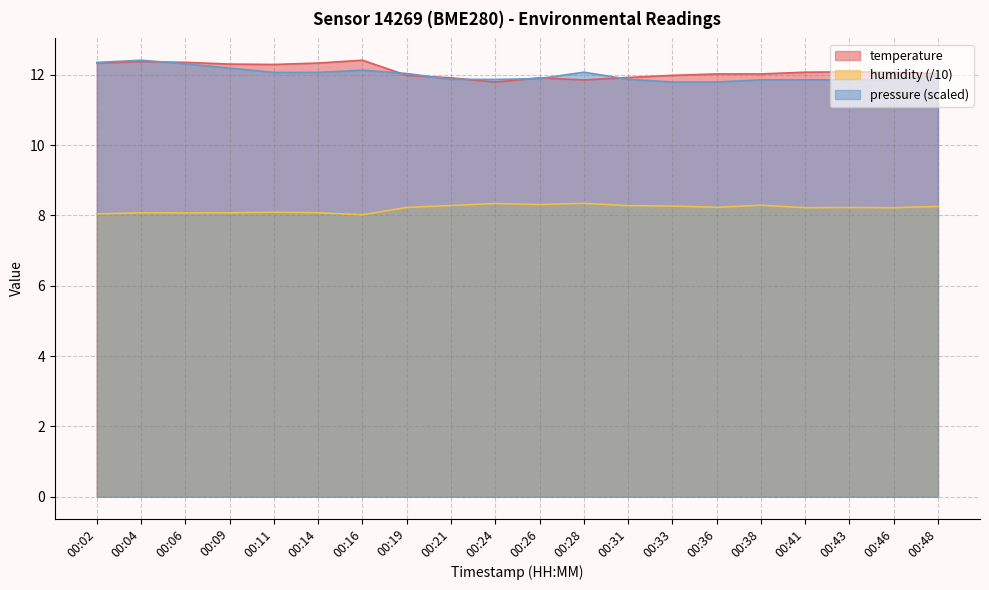

What is the value of the pressure_scaled point at the 12th from the left?

12.1